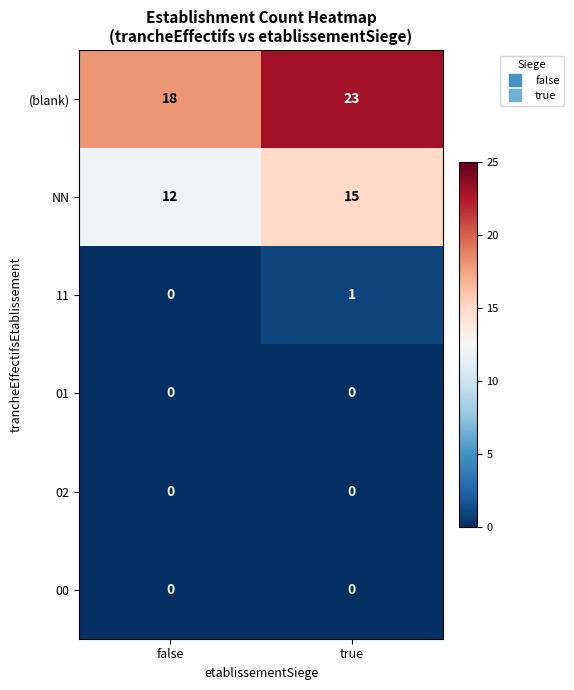

At how many categories does at least one series exceed 5?

2